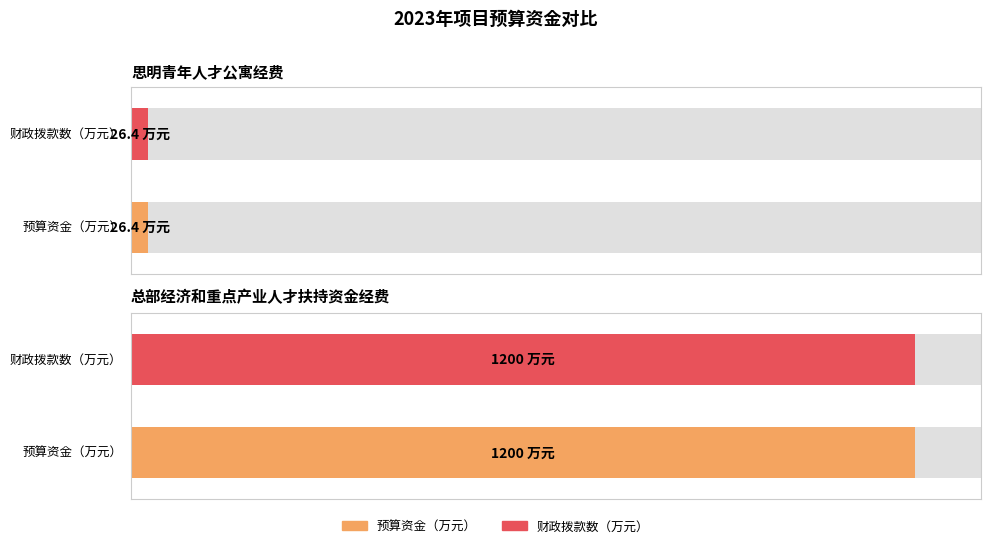

List the labels in order of 财政拨款数（万元） value, largest first.

总部经济和重点产业人才扶持资金经费, 思明青年人才公寓经费